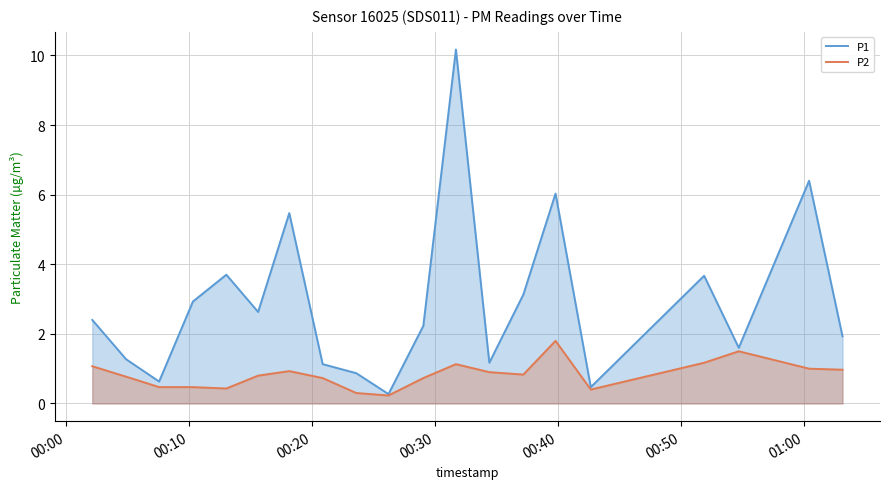

Which series has the largest total across all categories?

P1